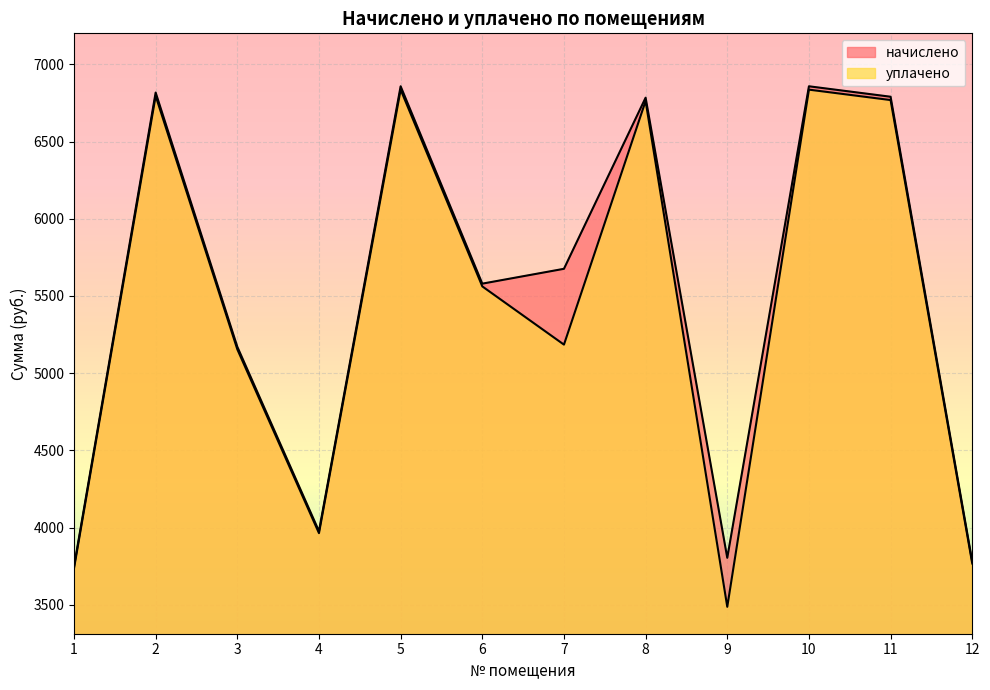

True or false: уплачено and начислено intersect in this chart.

False